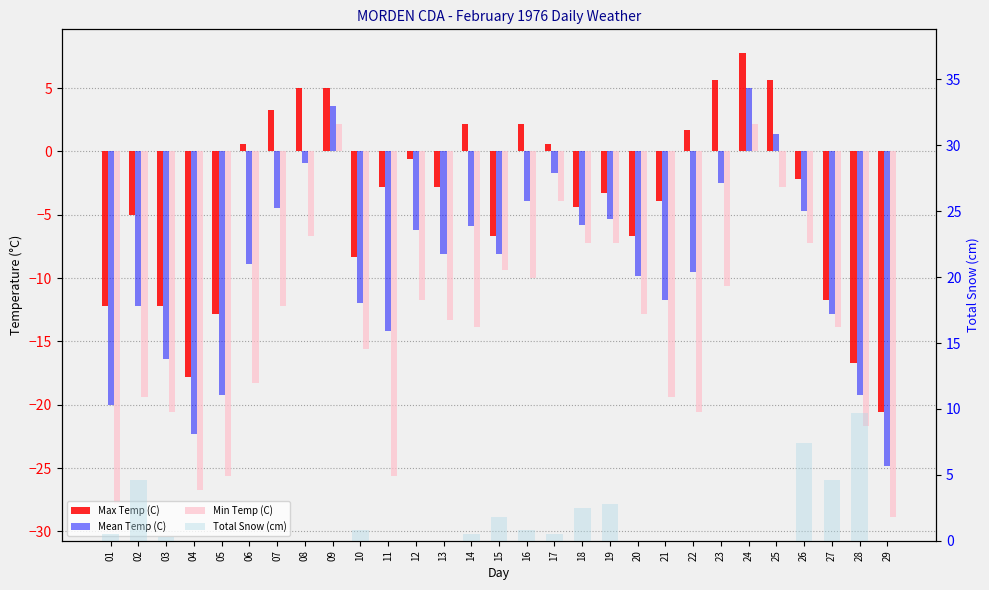

Which series has the widest spread of values?

Min Temp (C)